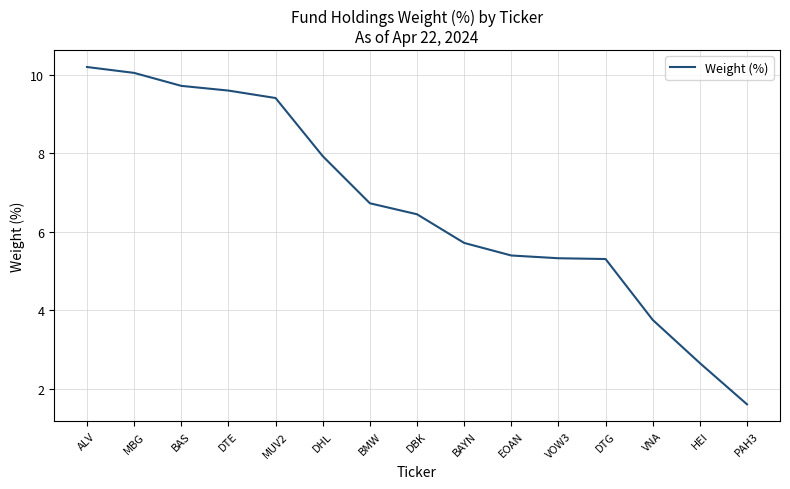

The value at ALV is 16.0. True or false?

False